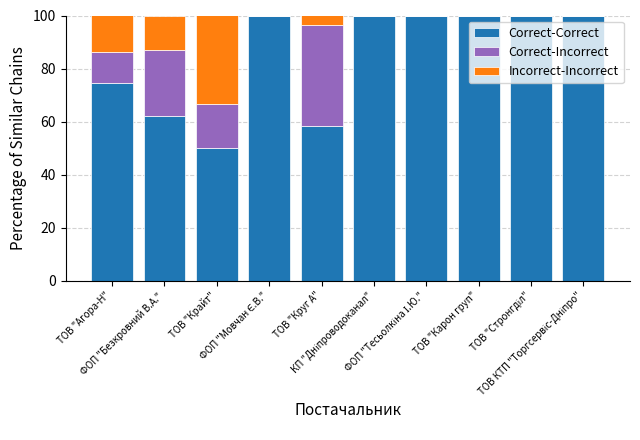

Are the bars horizontal?

No